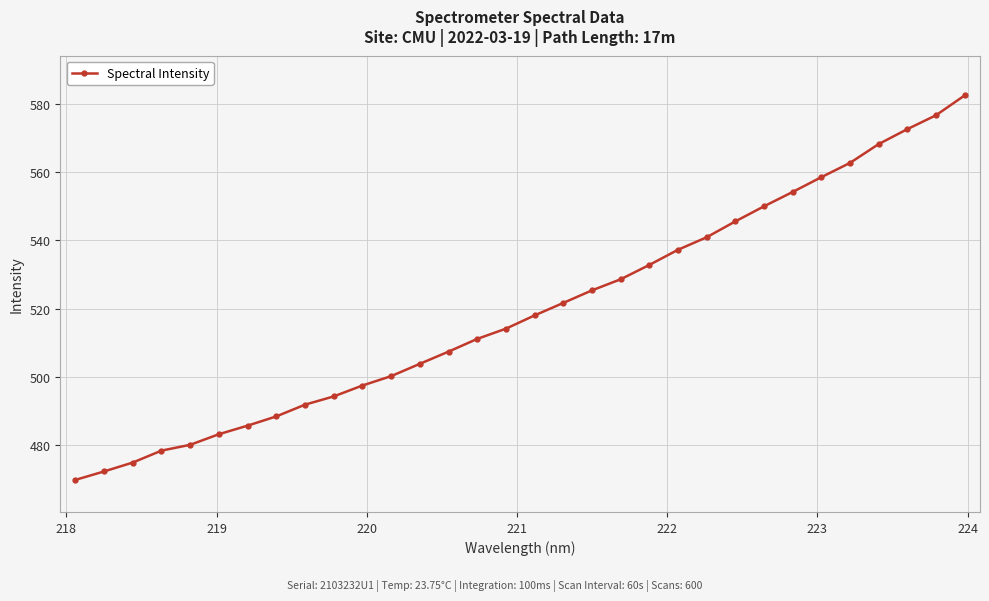

What is the value of the 12th point from the left?

500.2